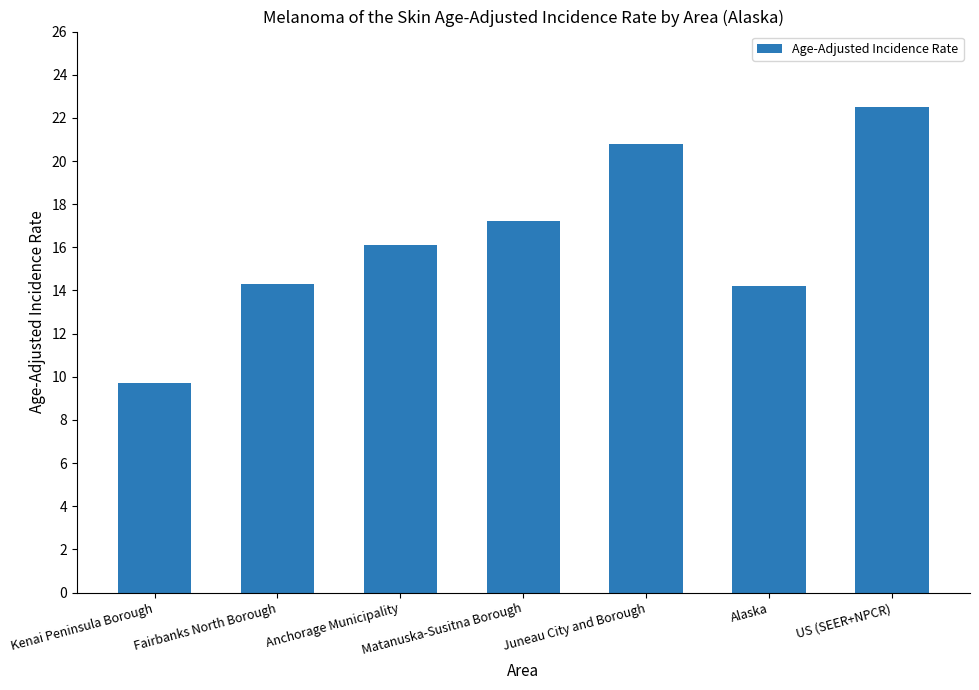

True or false: the data shows 20.8 at Juneau City and Borough.

True